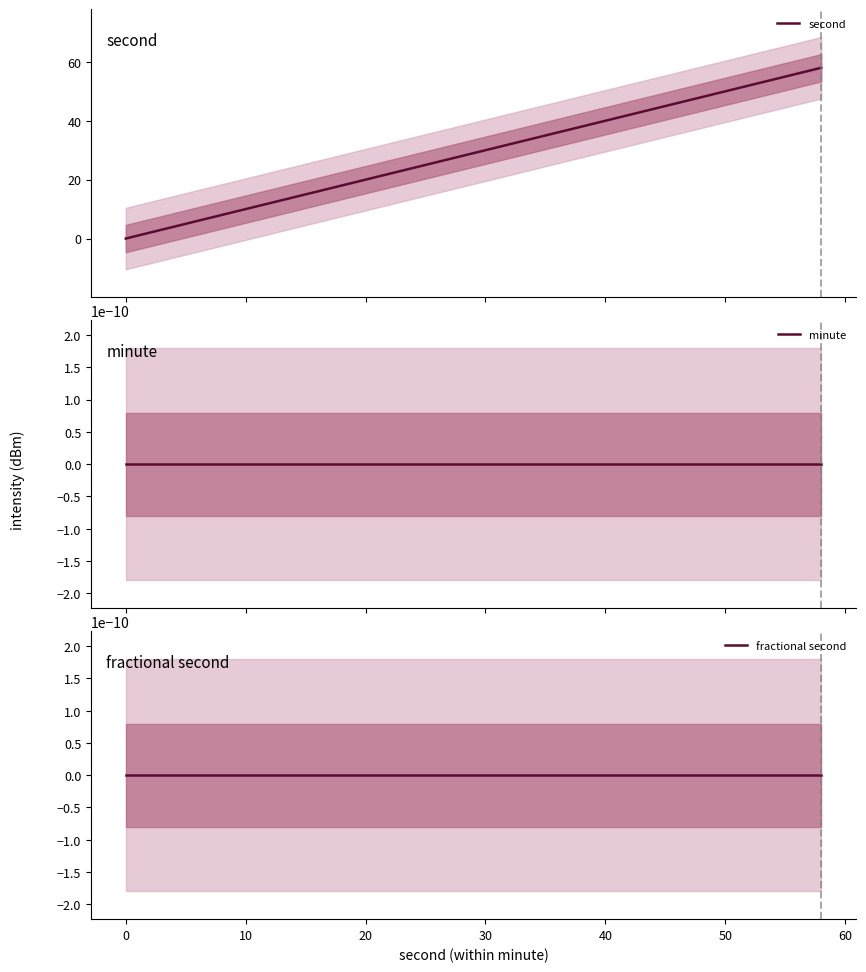

What is the maximum value for second?

58